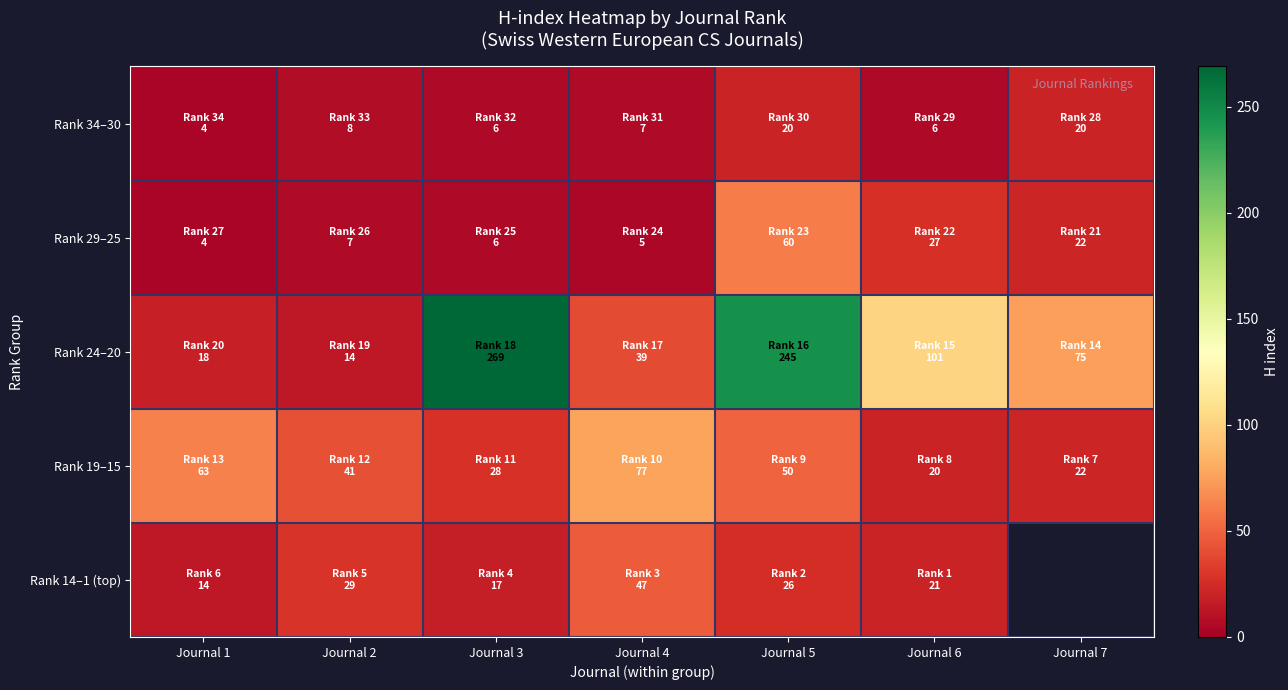

Where is Rank 14–1 (top) nearest to the value 30?

Journal 2